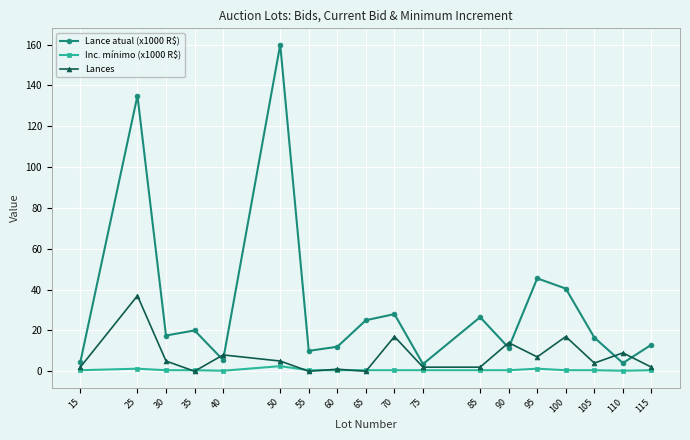

Where do Lances and Inc. mínimo (x1000 R$) first cross each other?

30 and 35